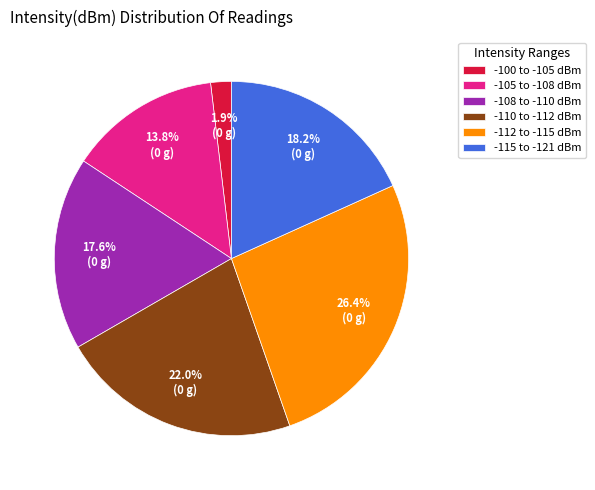

What is the ratio of the value at -105 to -108 dBm to the value at -110 to -112 dBm?

0.6